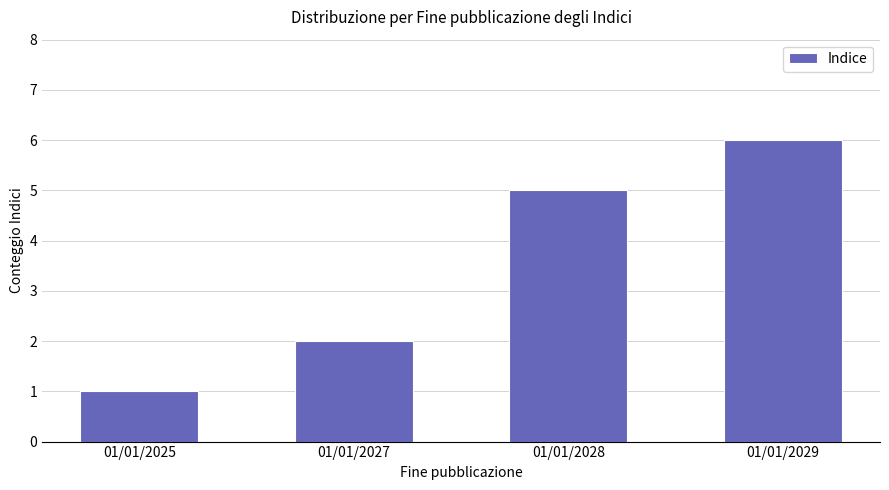

List the labels in order of value, smallest first.

01/01/2025, 01/01/2027, 01/01/2028, 01/01/2029